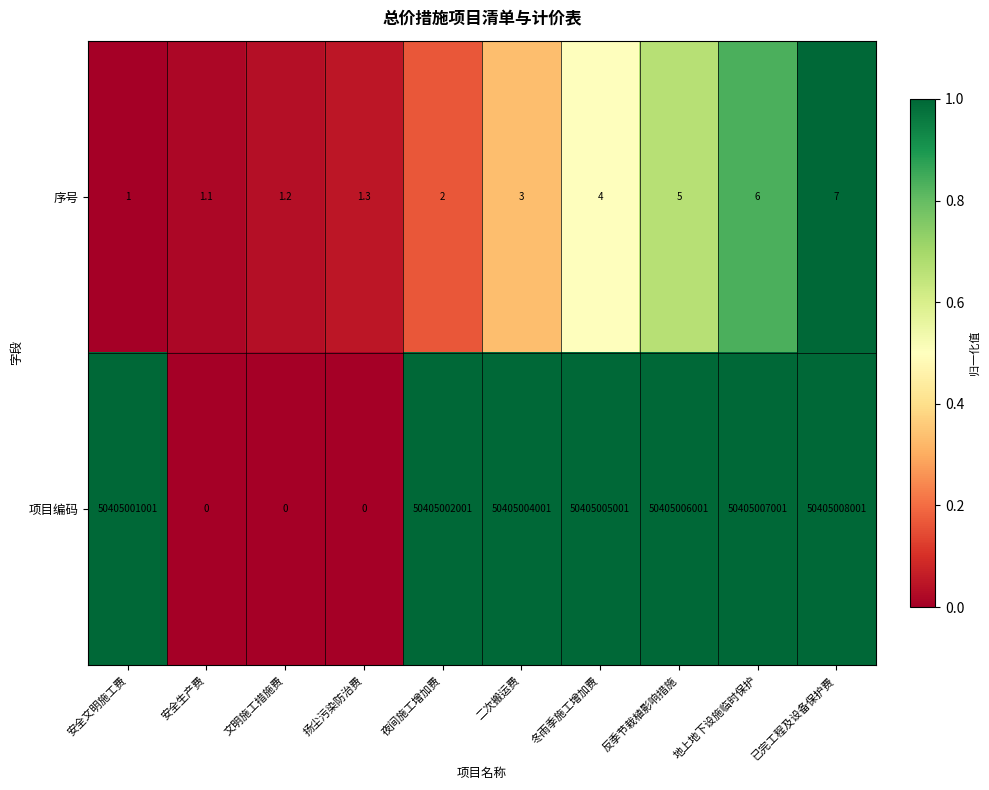

Reading right to left, what are all the values shown in this chart?

序号: 已完工程及设备保护费=7.0	地上地下设施临时保护=6.0	反季节栽植影响措施=5.0	冬雨季施工增加费=4.0	二次搬运费=3.0	夜间施工增加费=2.0	扬尘污染防治费=1.3	文明施工措施费=1.2	安全生产费=1.1	安全文明施工费=1.0
项目编码: 已完工程及设备保护费=50405008001.0	地上地下设施临时保护=50405007001.0	反季节栽植影响措施=50405006001.0	冬雨季施工增加费=50405005001.0	二次搬运费=50405004001.0	夜间施工增加费=50405002001.0	扬尘污染防治费=0.0	文明施工措施费=0.0	安全生产费=0.0	安全文明施工费=50405001001.0